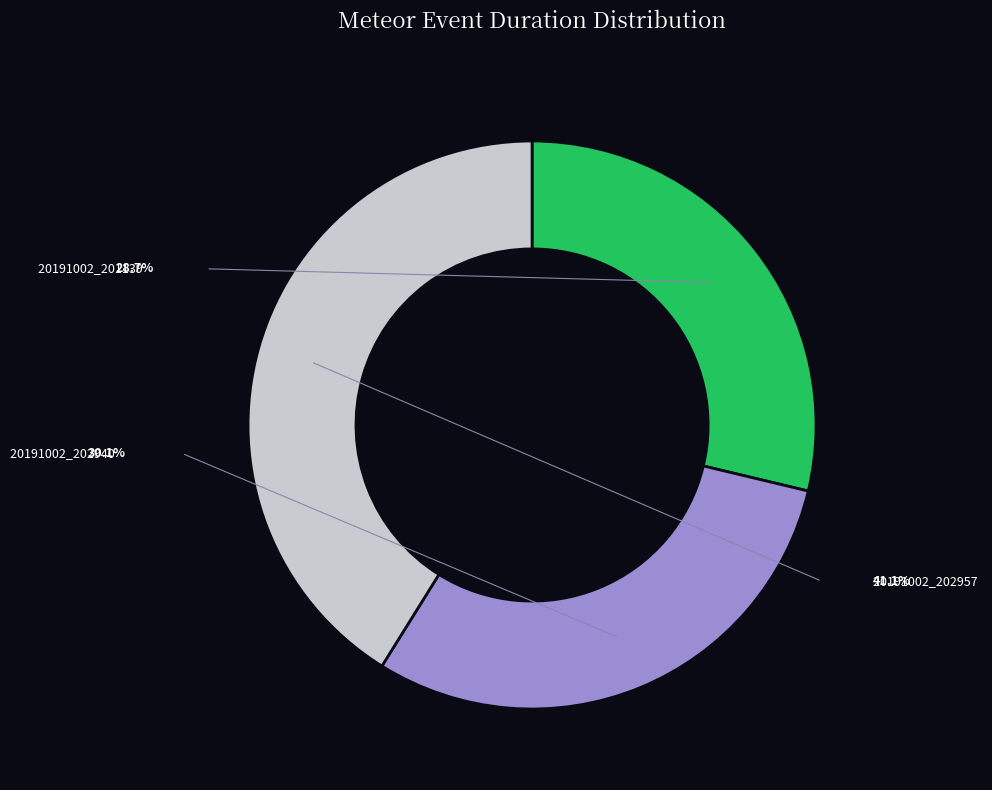

To the nearest percent, what percentage of the pie is 20191002_202957?

41%